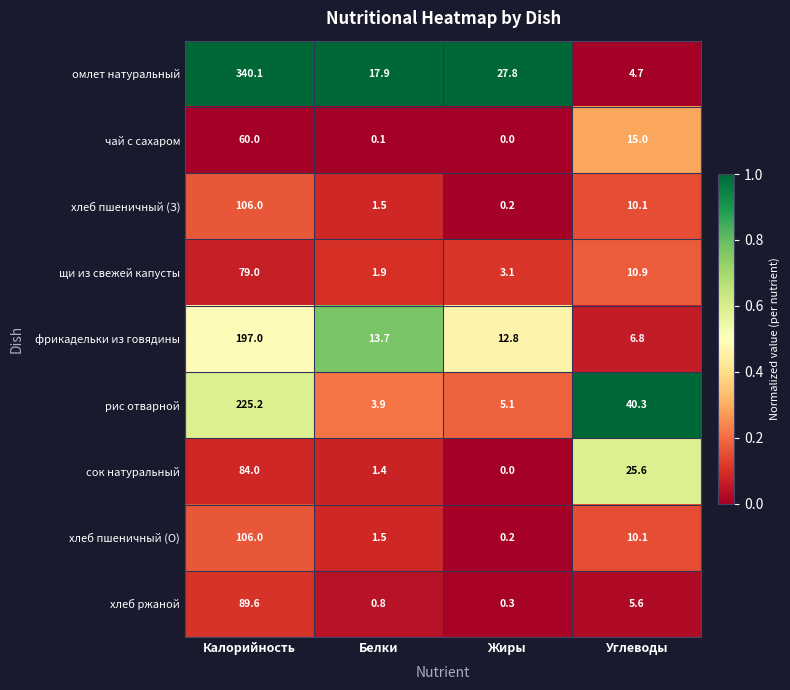

Count the number of data series in this chart.

9